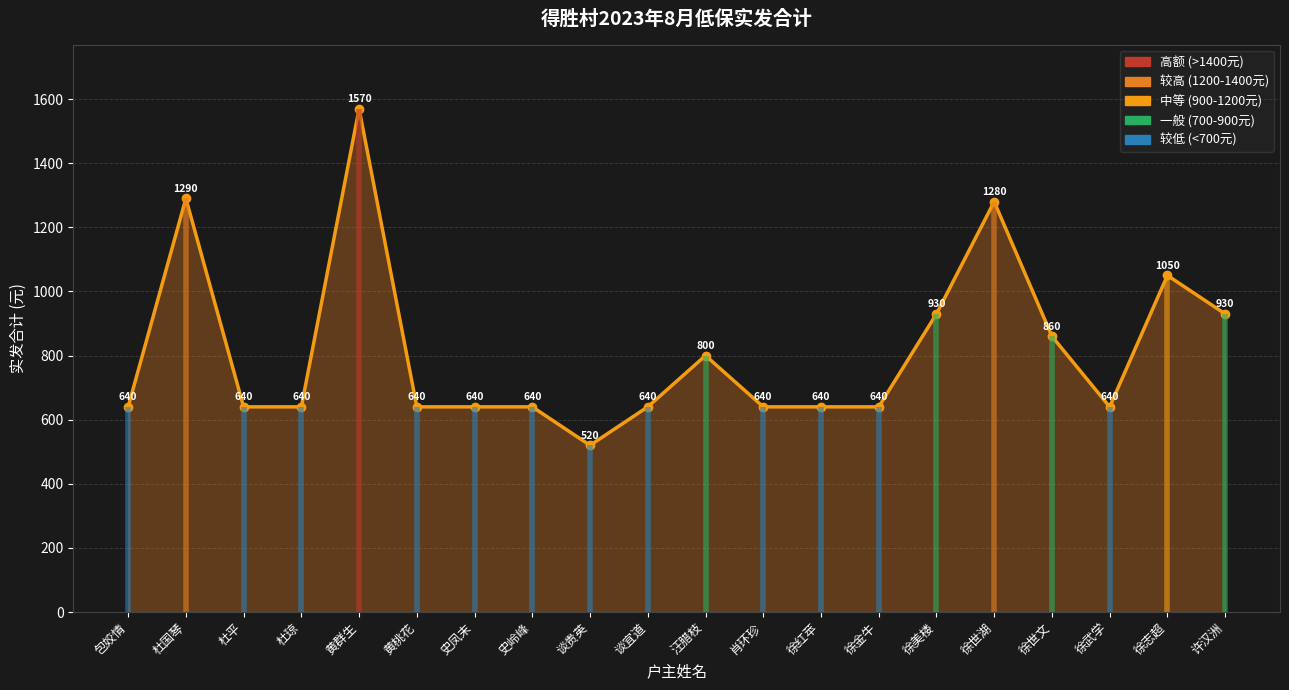

What is the change in value from 杜国琴 to 徐世湖?

-10